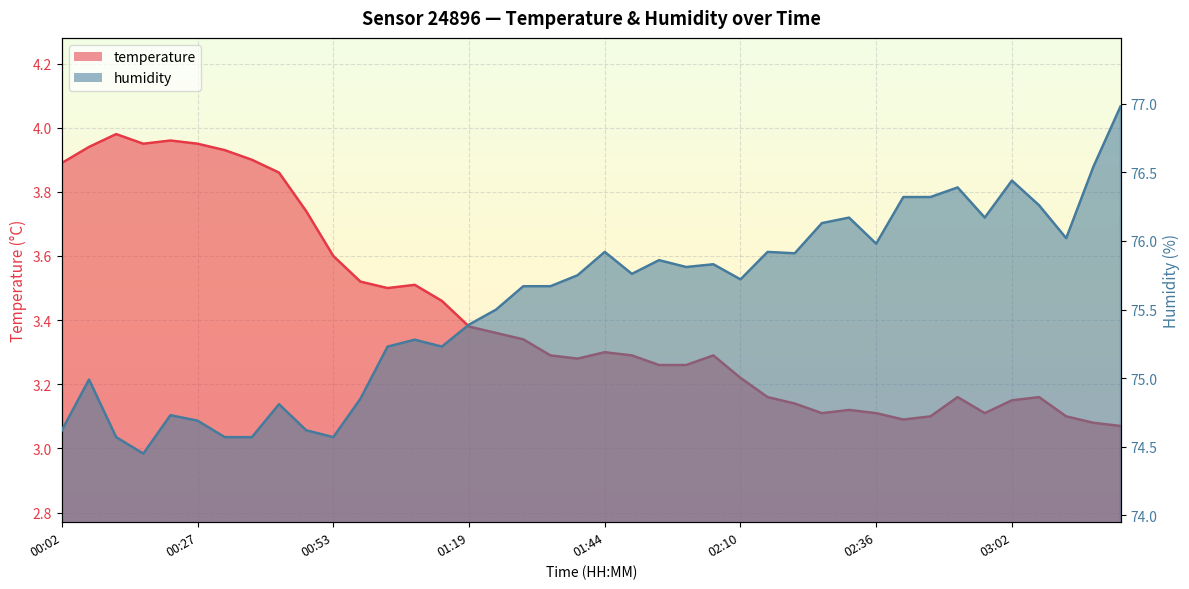

What position from the left is 01:19?

16